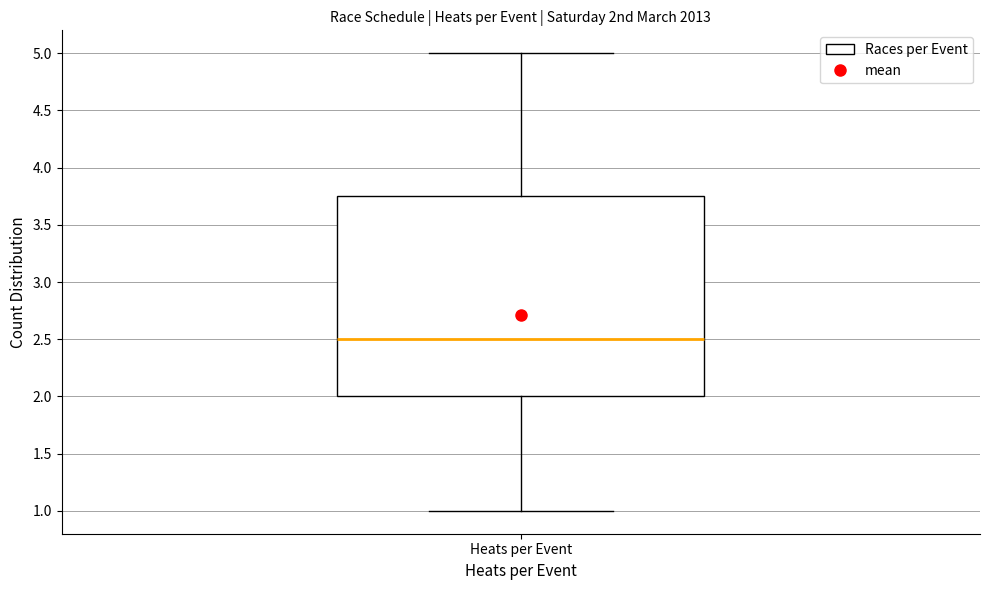

Transcribe this box plot: give where the median line is, the range the box spans, and where the two whiskers end, as read against the y-axis. The values are not printed on the chart, so give them approximately, as read against the axis.

median 2.50, box 2.00 to 3.75, whiskers 1.00 to 5.00